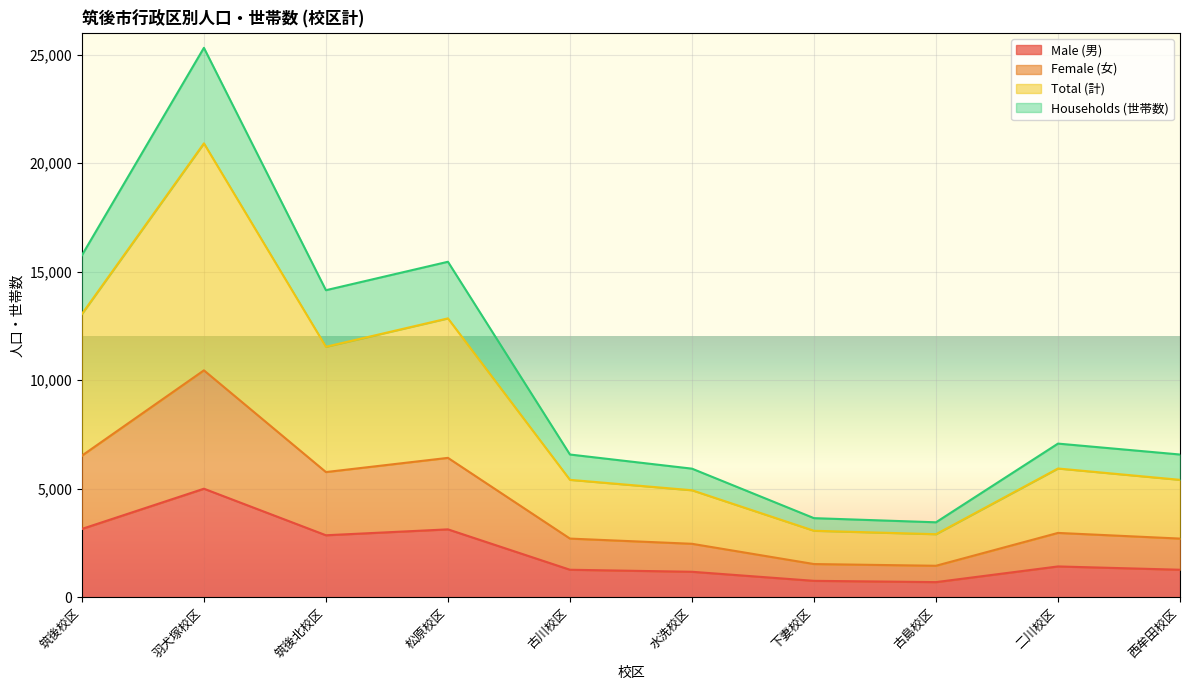

Between 西牟田校区 and 筑後校区, which is larger?

筑後校区